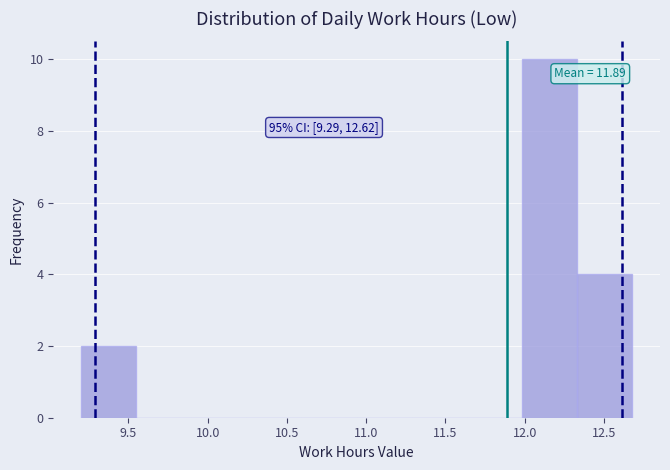

Over which range of the x-axis is the bar tallest?

12.00 to 12.35